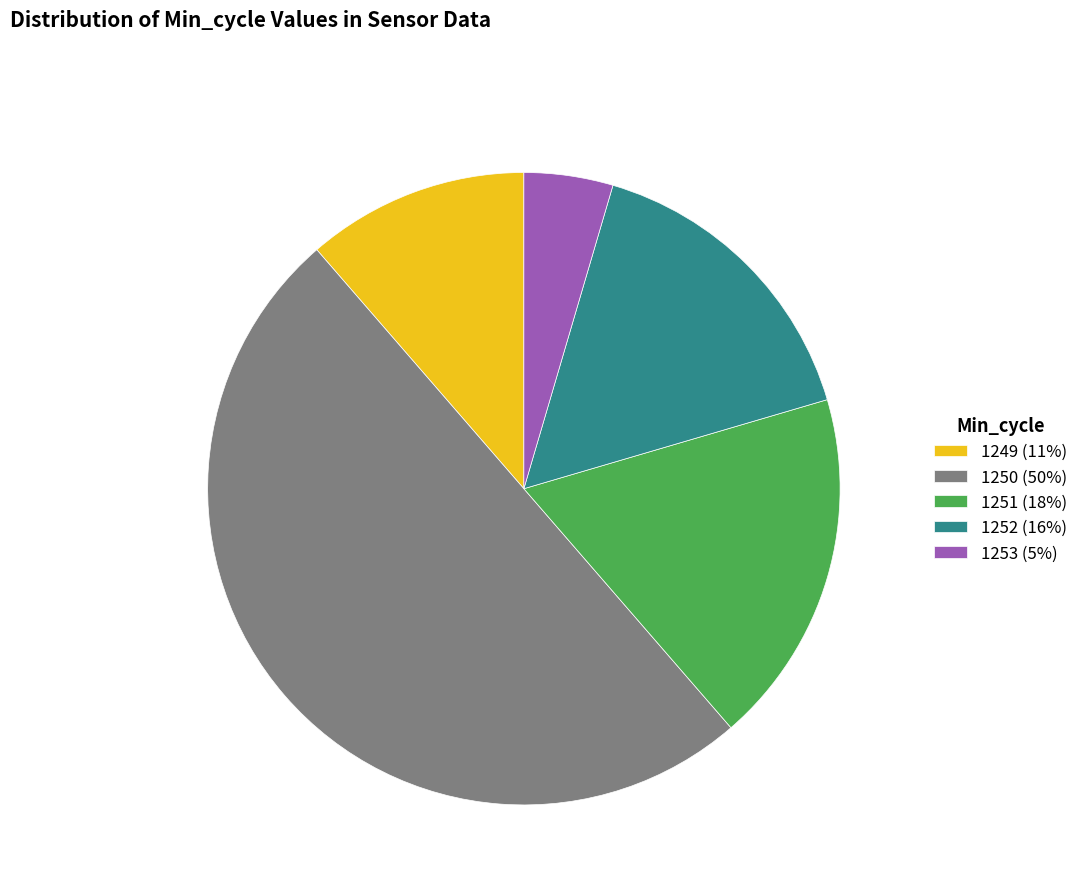

Combined, do 1253 (5%) and 1250 (50%) account for over 50%?

Yes